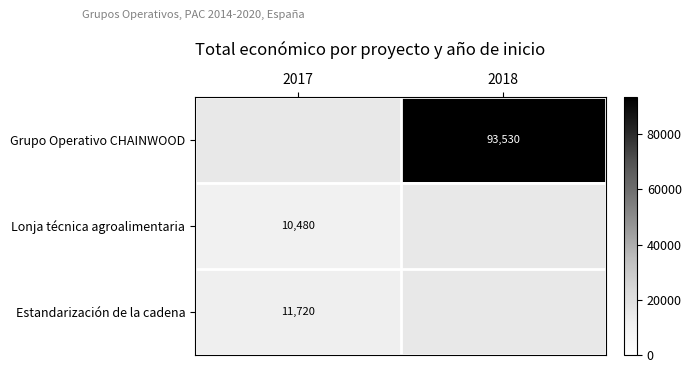

True or false: Estandarización de la cadena has a value of 15809.4 at 2017.

False